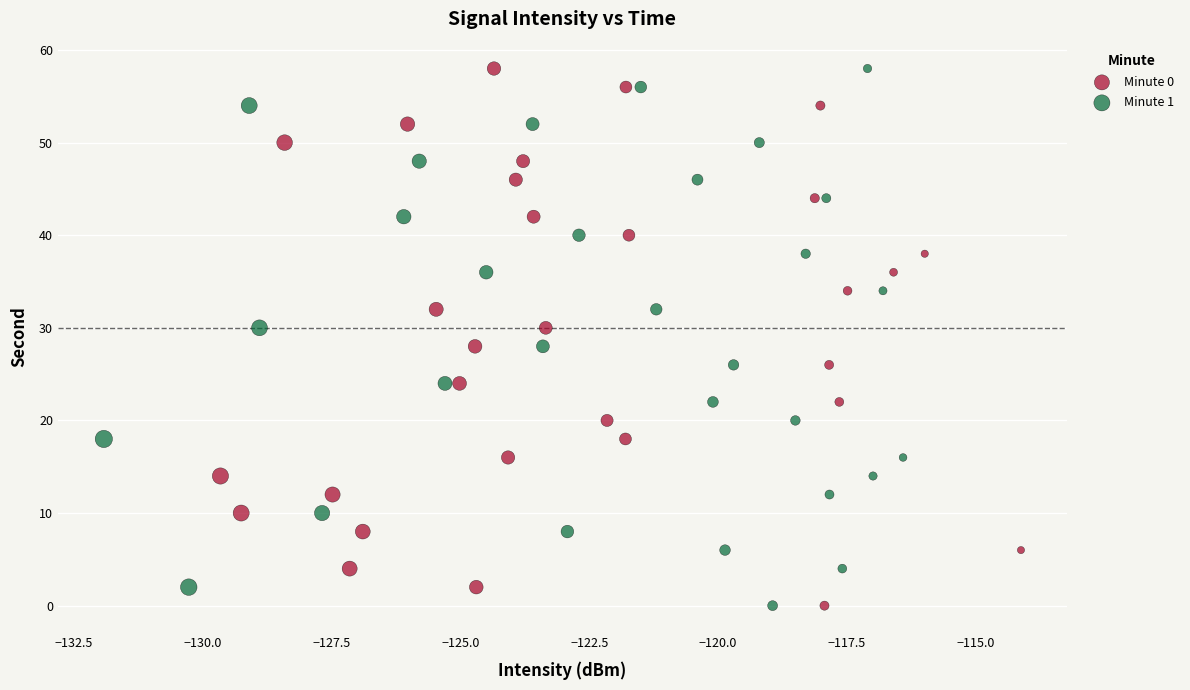

What are all the series names shown in the legend?

Minute 0, Minute 1